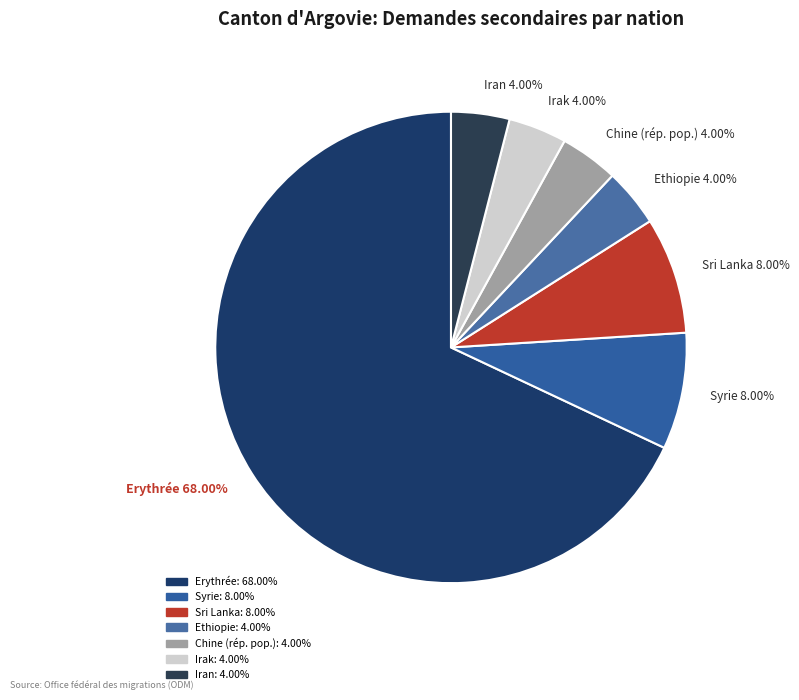

What is the largest slice in the pie chart?

Erythrée 68.00%